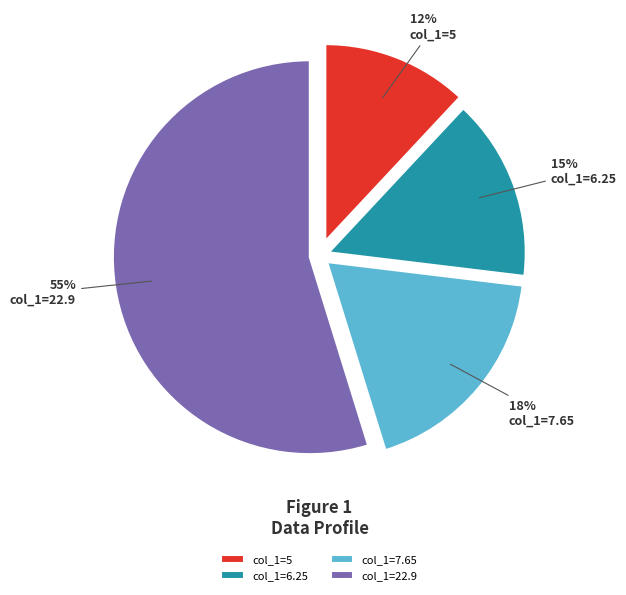

Is the sum of col_1=7.65 and col_1=6.25 greater than half?

No